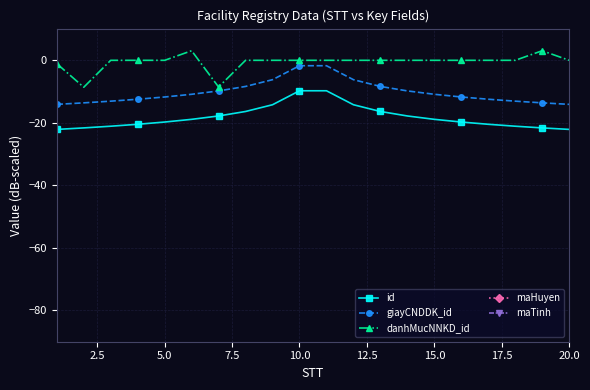

Is this an area chart (filled region under the line)?

No